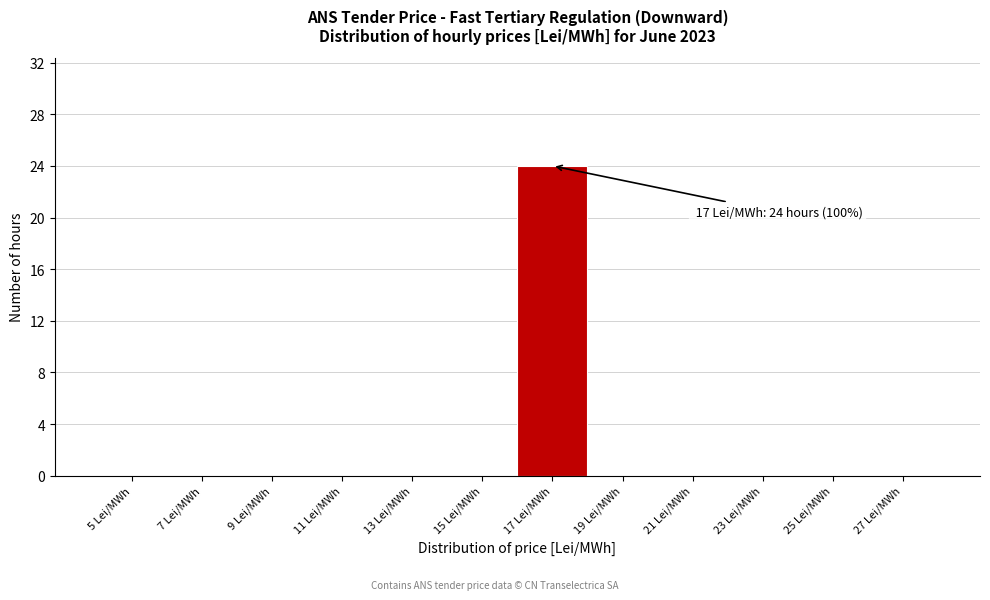

Reading right to left, what are all the values shown in this chart?

27 Lei/MWh=0	25 Lei/MWh=0	23 Lei/MWh=0	21 Lei/MWh=0	19 Lei/MWh=0	17 Lei/MWh=24	15 Lei/MWh=0	13 Lei/MWh=0	11 Lei/MWh=0	9 Lei/MWh=0	7 Lei/MWh=0	5 Lei/MWh=0